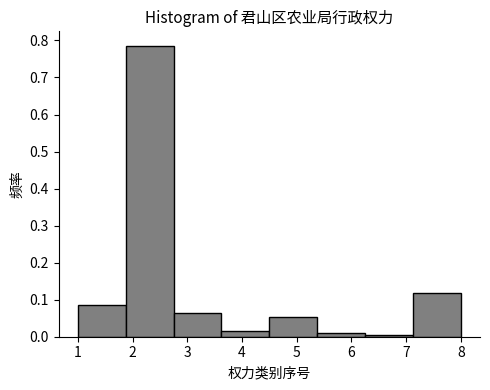

Reading left to right, transcribe this chart: for each bar, give the range it covers on the x-axis and its height. Neither the bar edges nor the heights are printed on the chart, so give them approximately, as read against the axes.

1.0 to 1.9: 0.09
1.9 to 2.8: 0.79
2.8 to 3.6: 0.06
3.6 to 4.5: 0.02
4.5 to 5.4: 0.05
5.4 to 6.3: 0.01
6.3 to 7.1: under 0.01
7.1 to 8.0: 0.12